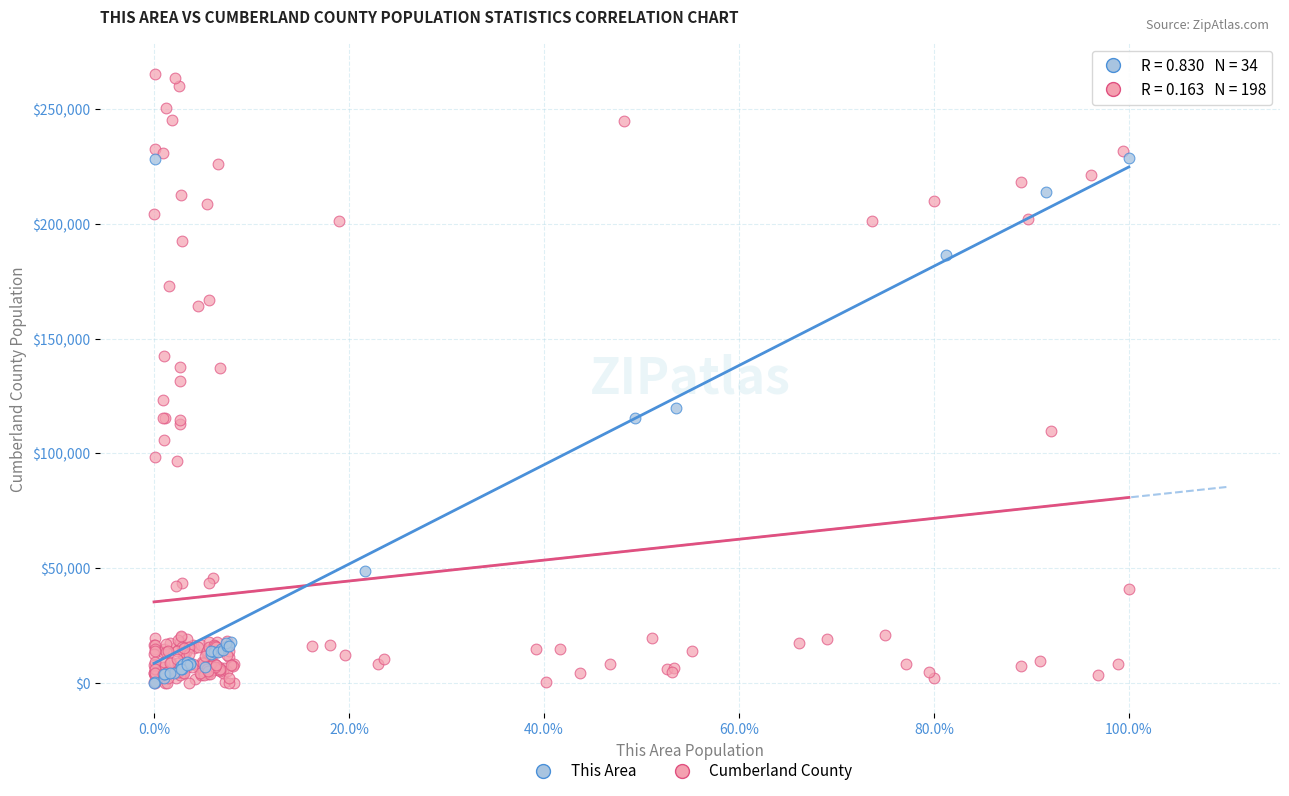

Which series has the largest Y range (max minus min)?

Cumberland County